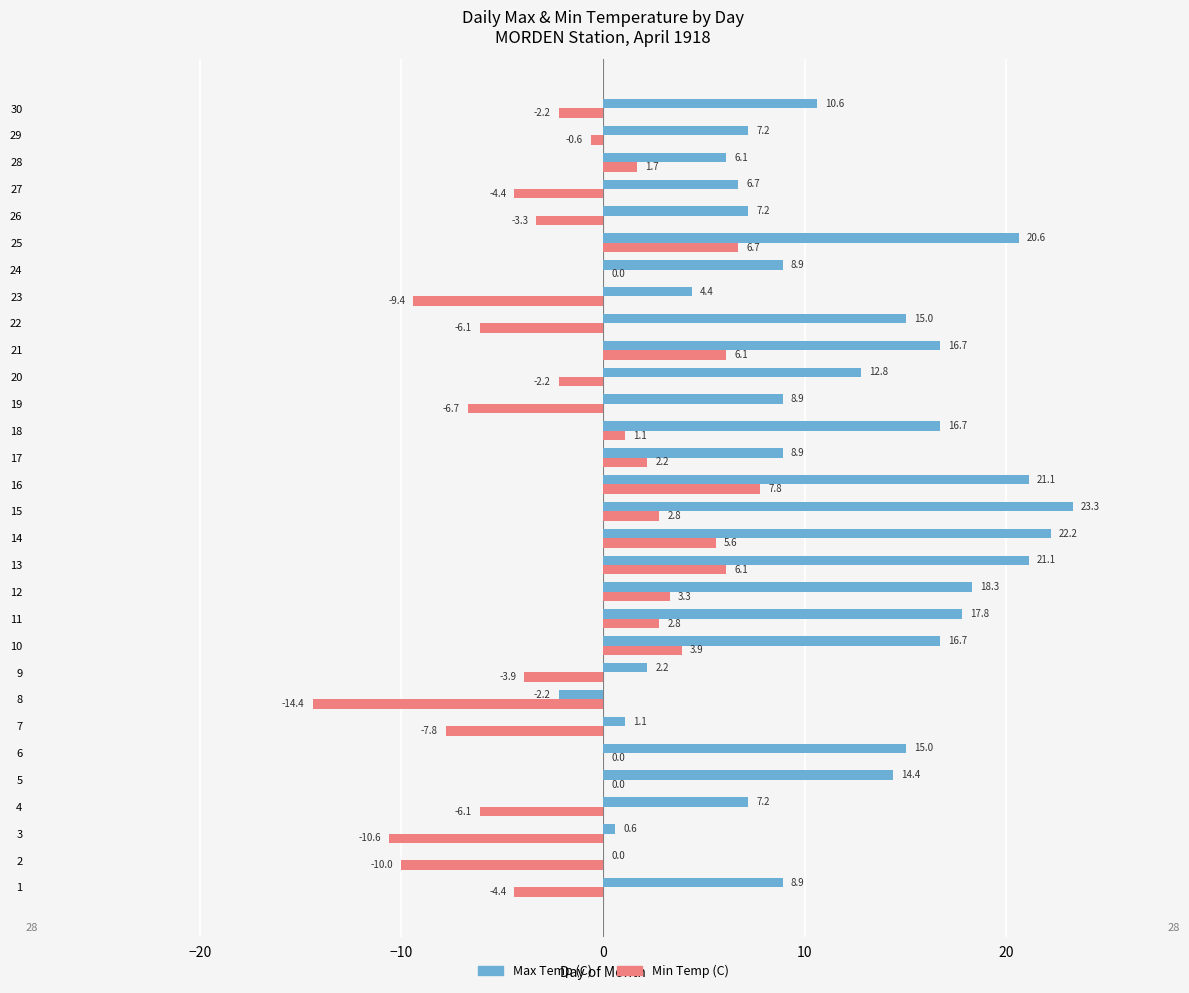

Is it true that Max Temp (C) equals 8.9 at 1?

True